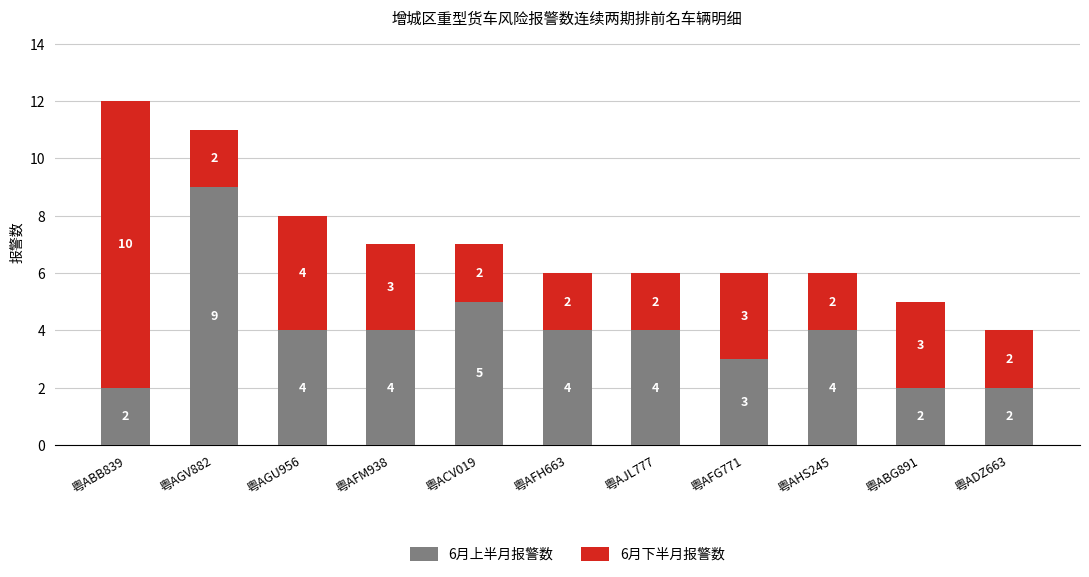

What is the difference between the maximum and minimum values in the 6月上半月报警数 series?

7